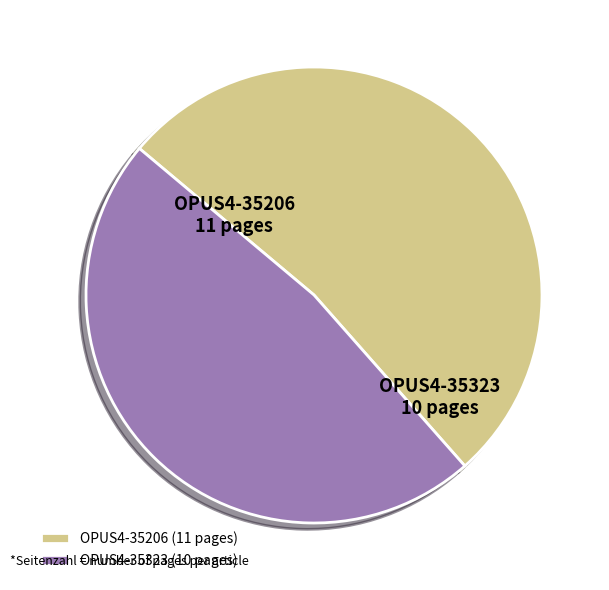

Count the number of slices in the pie.

2